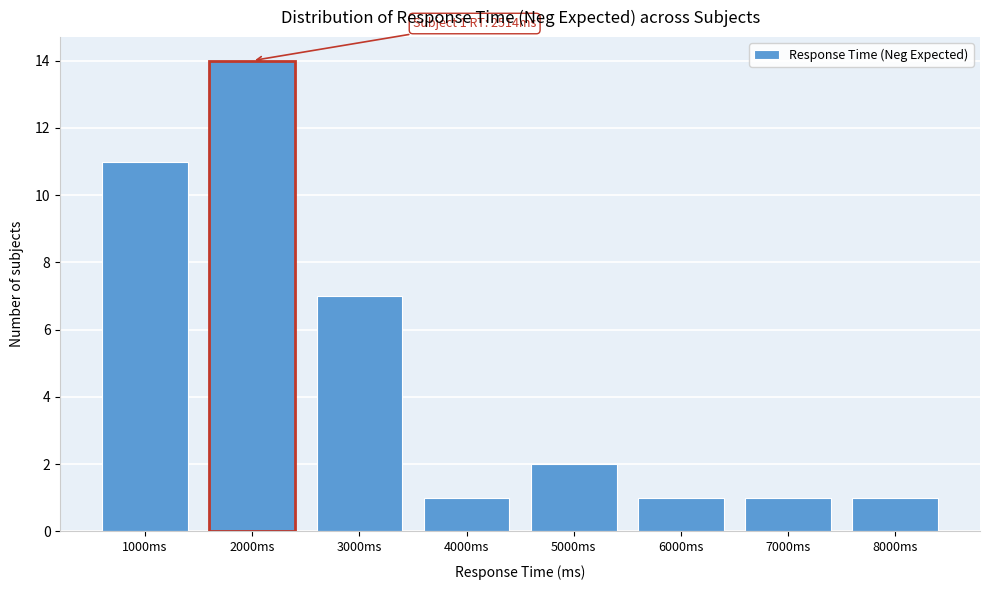

Reading left to right, extract all data points from this chart.

11	7	1	2	1	1	1